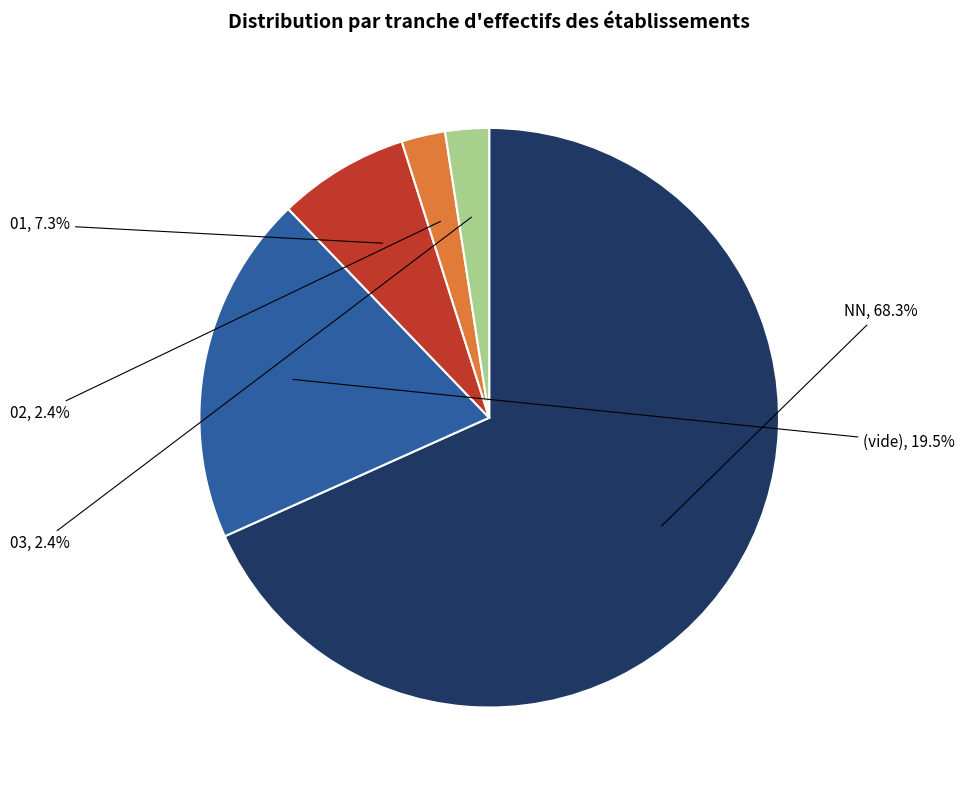

To the nearest percent, what is the difference between the largest and smallest slice percentages?

66%